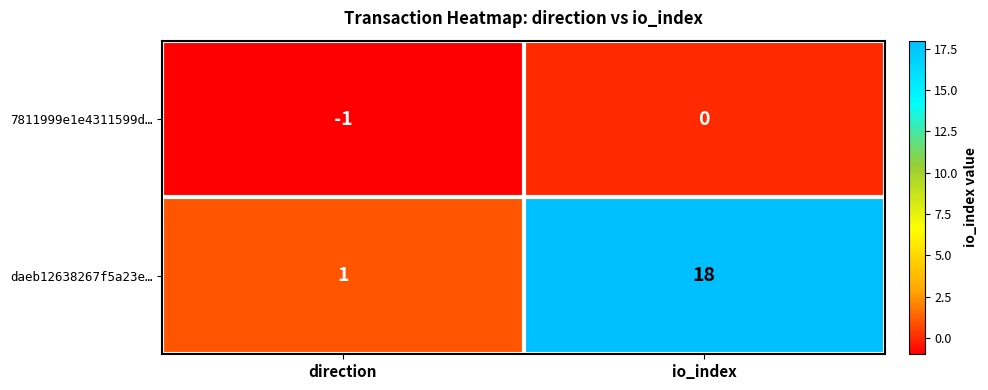

Reading right to left, extract all data points from this chart.

7811999e1e4311599d…: io_index=0	direction=-1
daeb12638267f5a23e…: io_index=18	direction=1